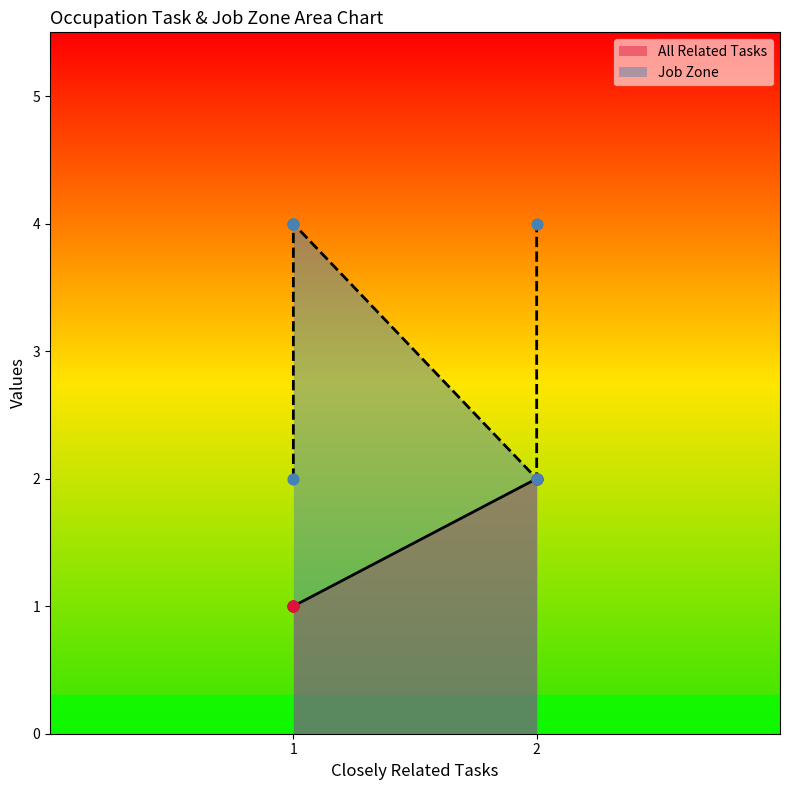

Which series has the largest Y range (max minus min)?

Job Zone